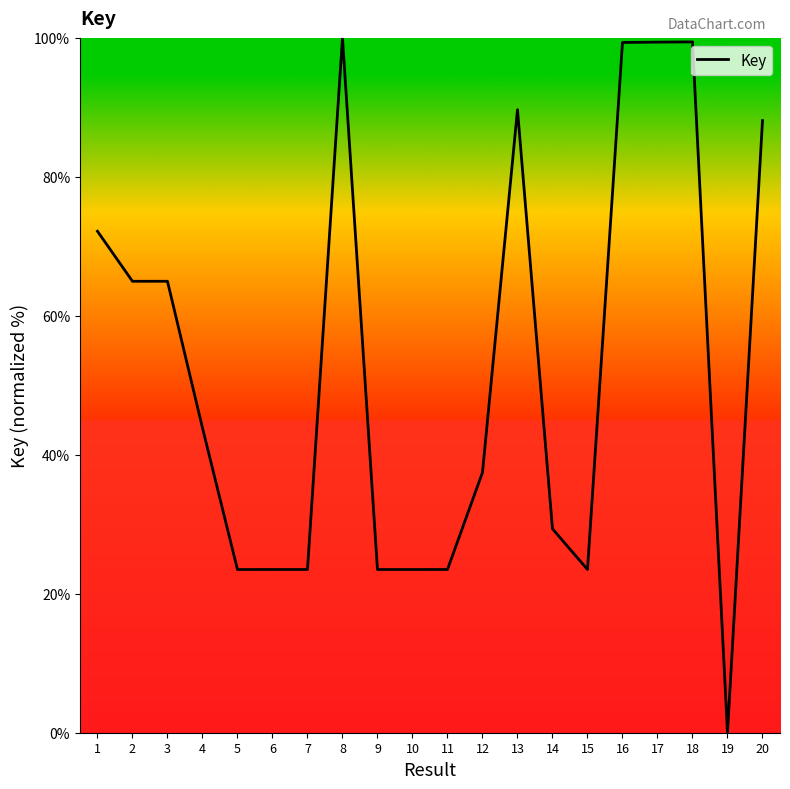

What is the approximate value at 13?

89.7